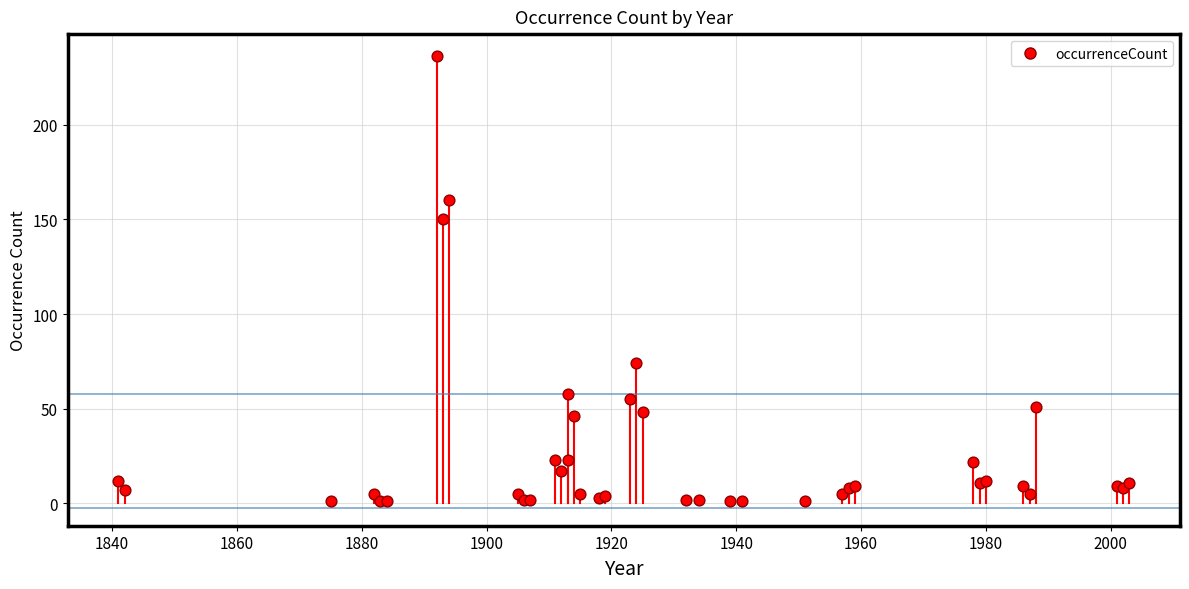

What Y value in the scatter plot is closest to 118?

150